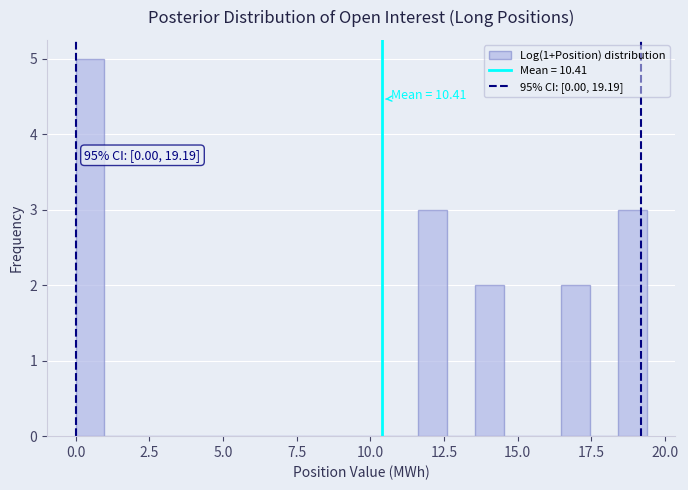

Around what value on the x-axis is the tallest bar? Give the approximate position of its centre, as read against the axis.

0.5